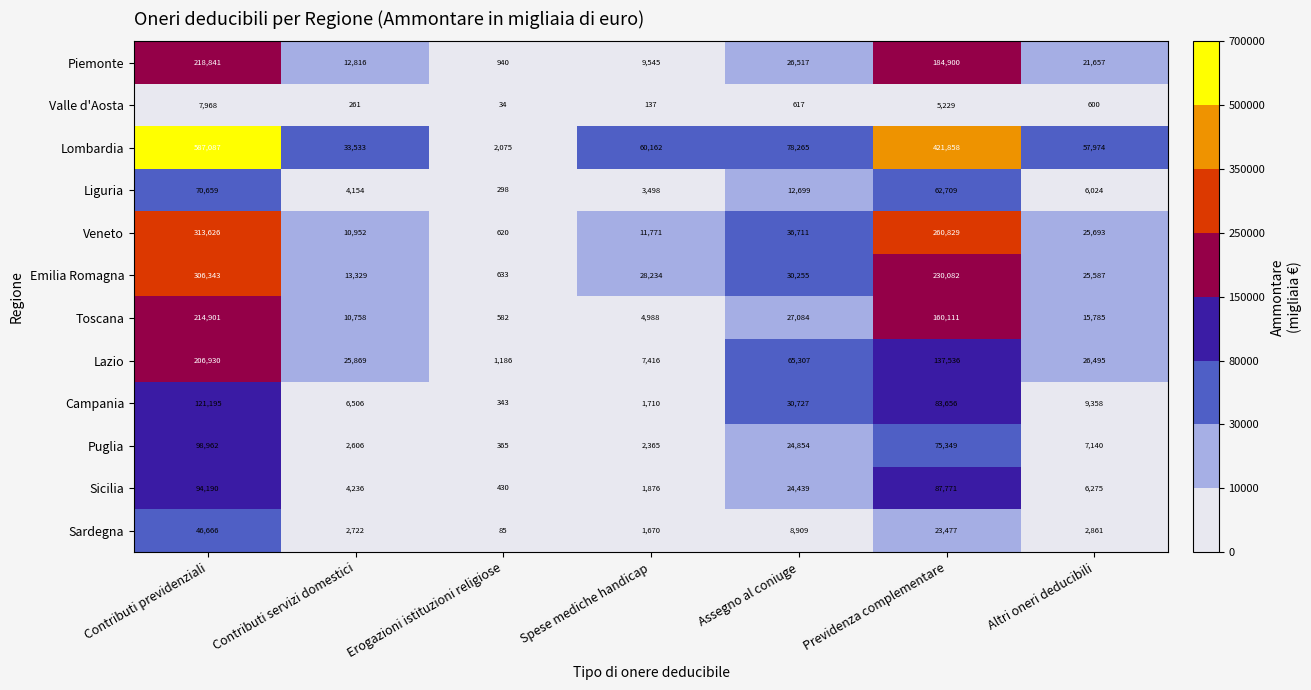

What is the difference between the highest and lowest values at Spese mediche handicap?

60025